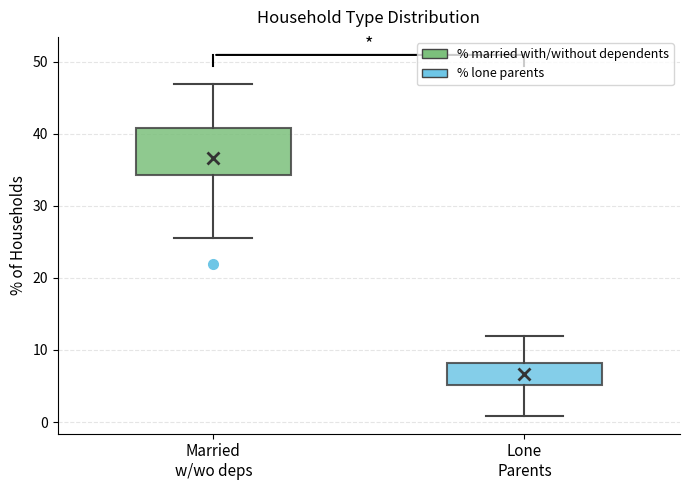

Which box is the tallest, from its lower edge to its upper edge?

Married w/wo deps